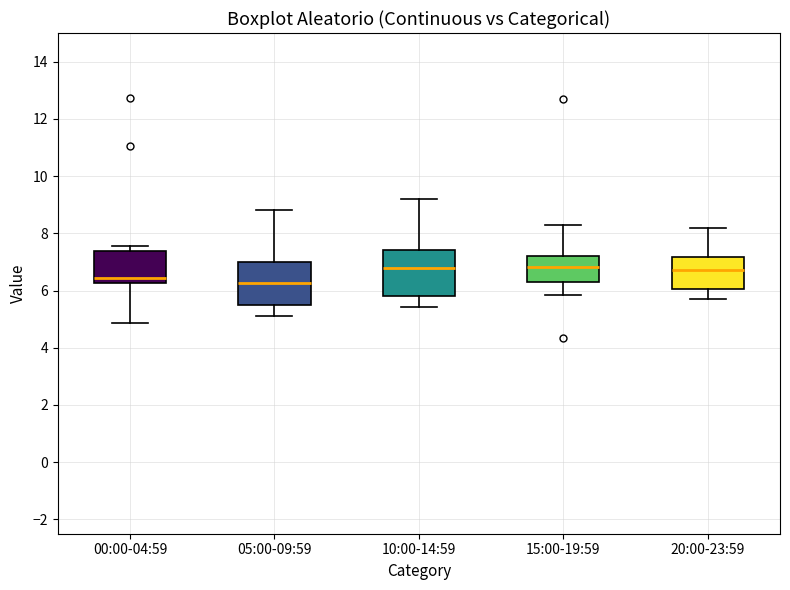

Reading left to right, read every box against the y-axis: the position of its median line, the range the box covers, and the ends of its whiskers. The values are not printed on the chart, so give them approximately, as read against the axis.

00:00-04:59: median 6.4, box 6.2 to 7.4, whiskers 4.8 to 7.6
05:00-09:59: median 6.2, box 5.4 to 7.0, whiskers 5.2 to 8.8
10:00-14:59: median 6.8, box 5.8 to 7.4, whiskers 5.4 to 9.2
15:00-19:59: median 6.8, box 6.2 to 7.2, whiskers 5.8 to 8.4
20:00-23:59: median 6.8, box 6.0 to 7.2, whiskers 5.8 to 8.2